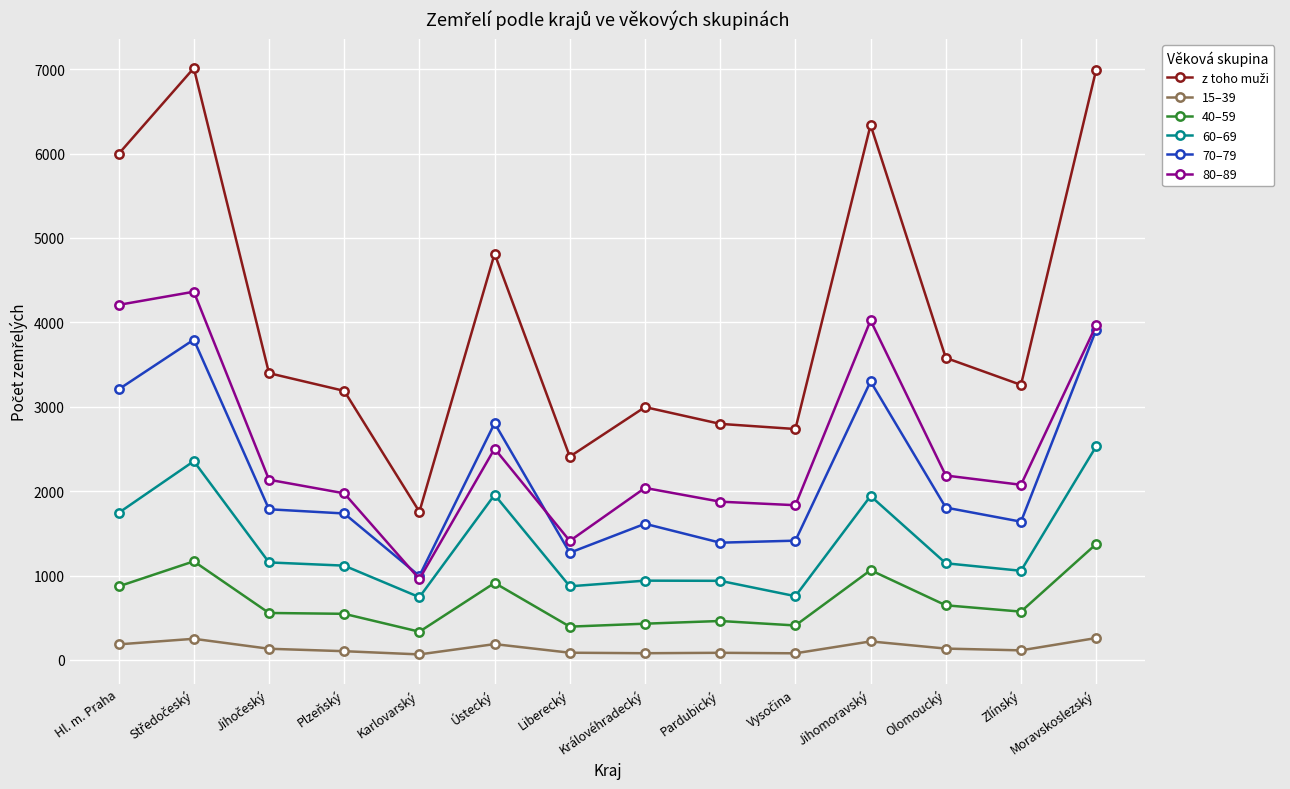

How many lines are shown in the chart?

6